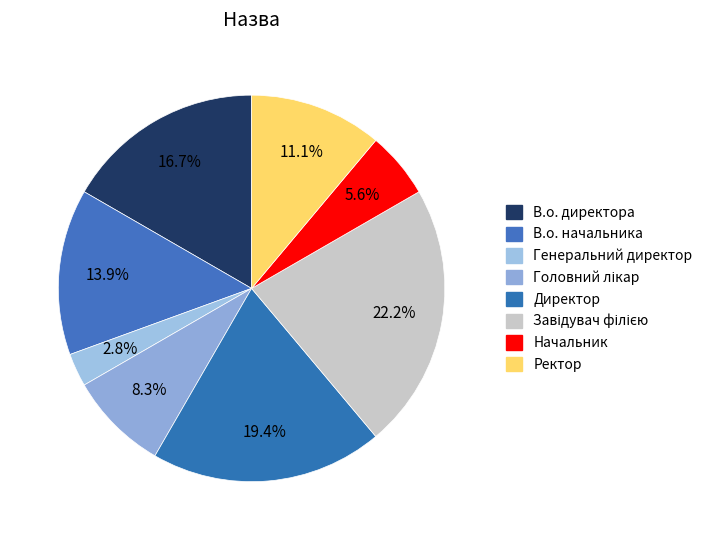

Which category has the smallest portion of the pie?

Генеральний директор